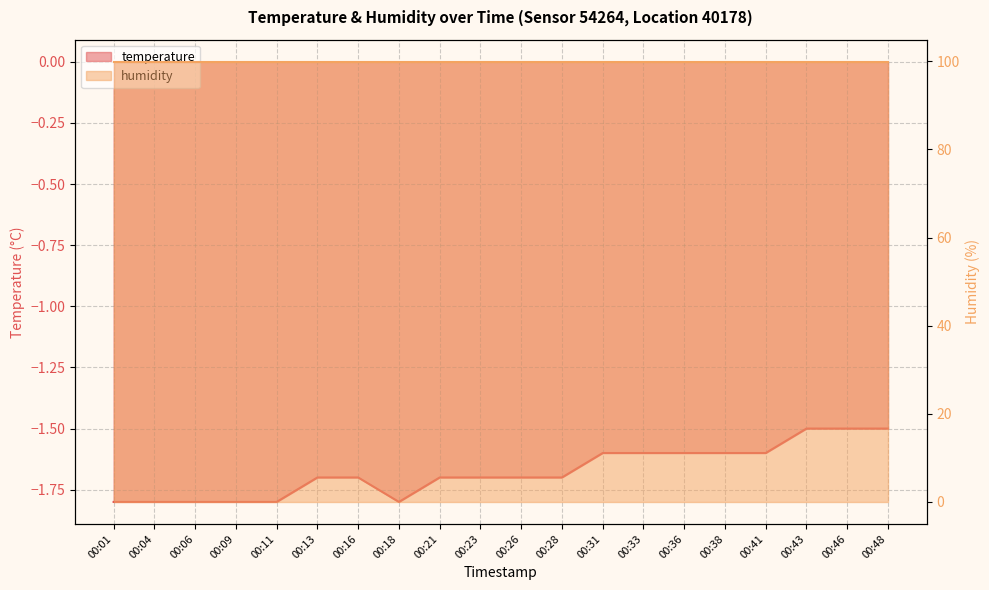

What is the sum of all values?

-33.5